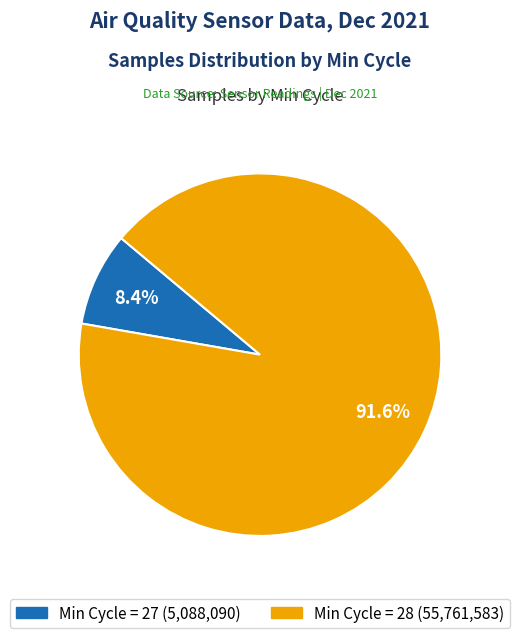

Is there any slice that represents more than half of the pie?

Yes